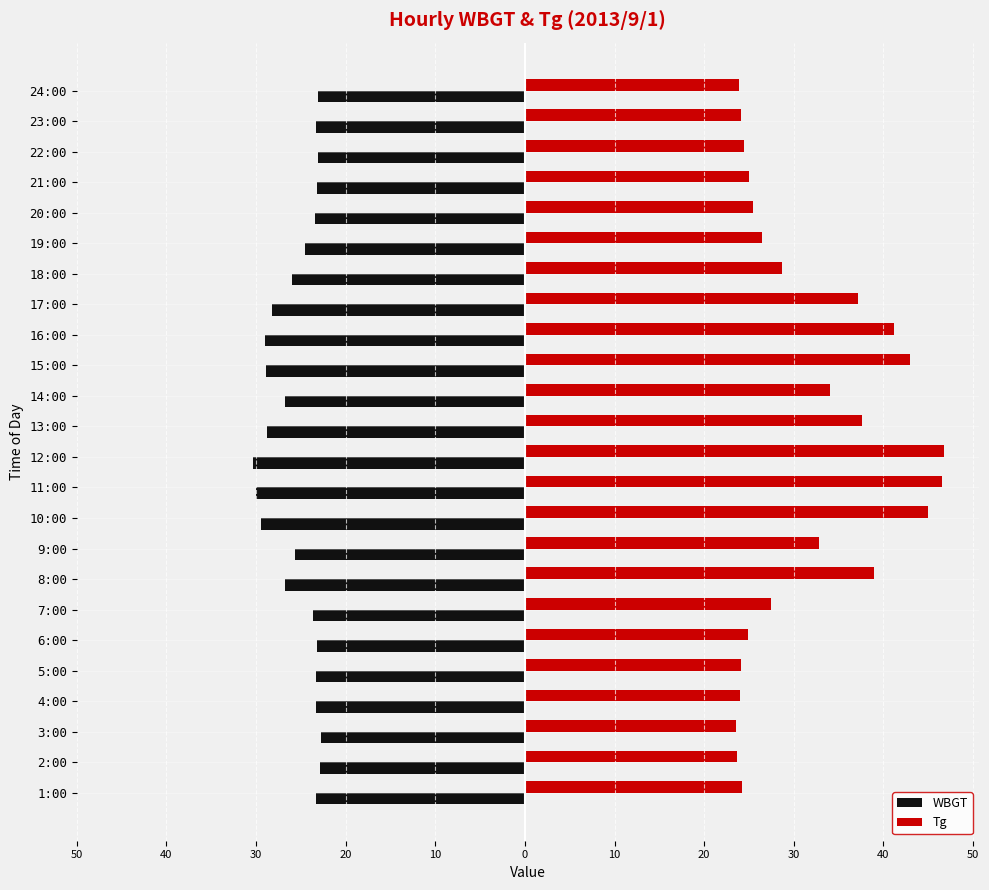

Which series has the widest spread of values?

Tg